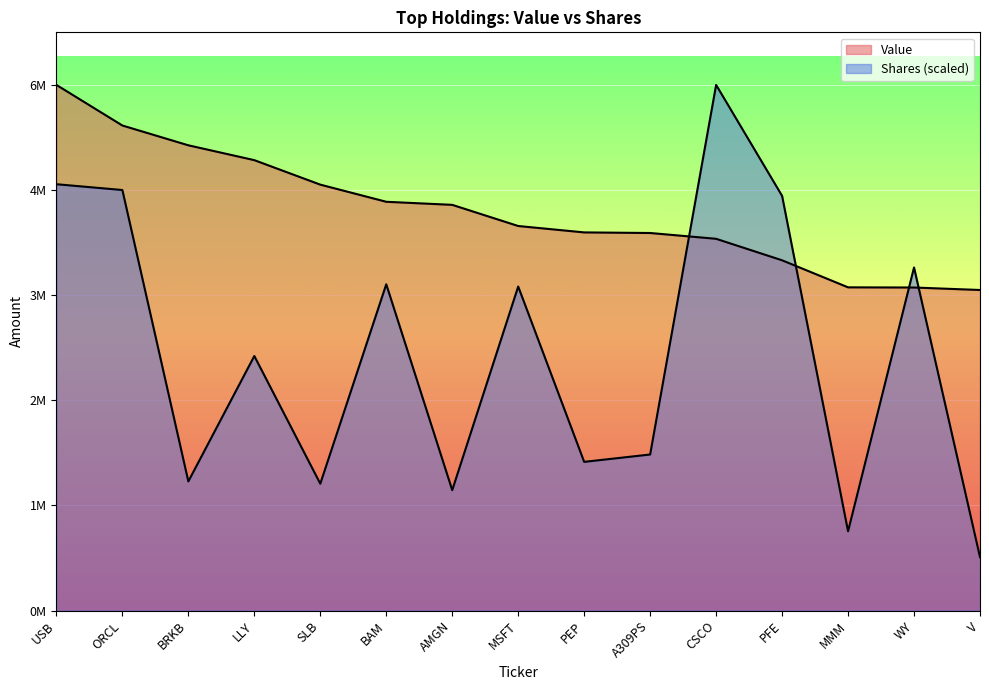

Does the chart display data point markers on the line(s)?

No